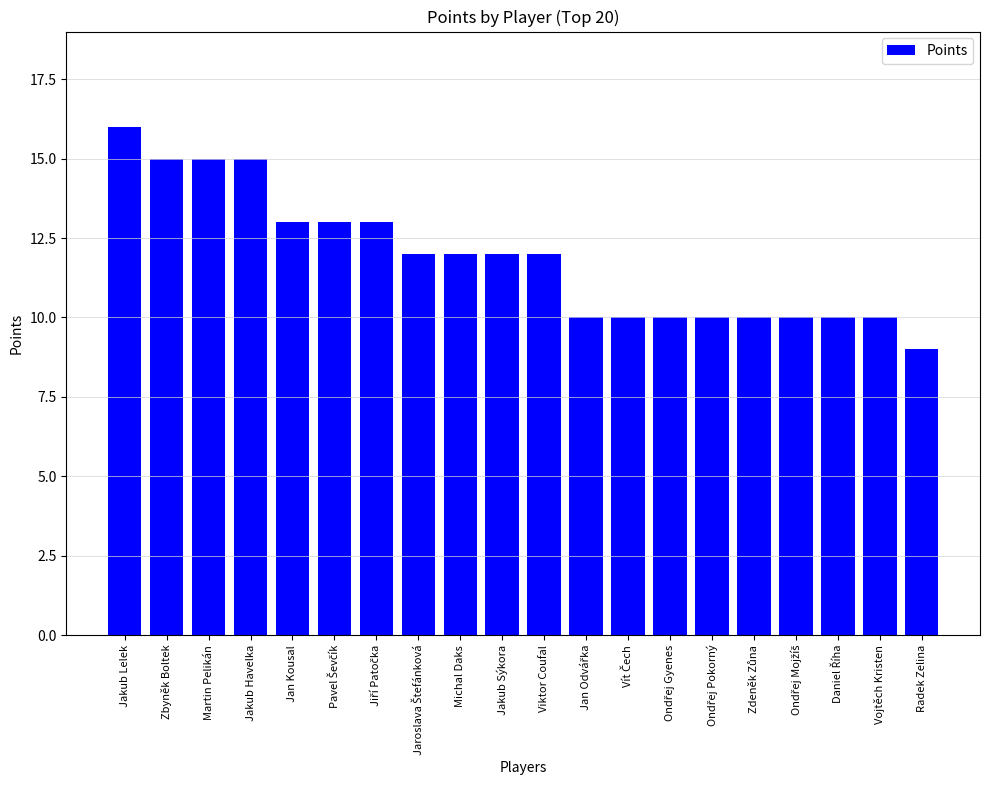

Which has a higher value, Radek Zelina or Jakub Sýkora?

Jakub Sýkora